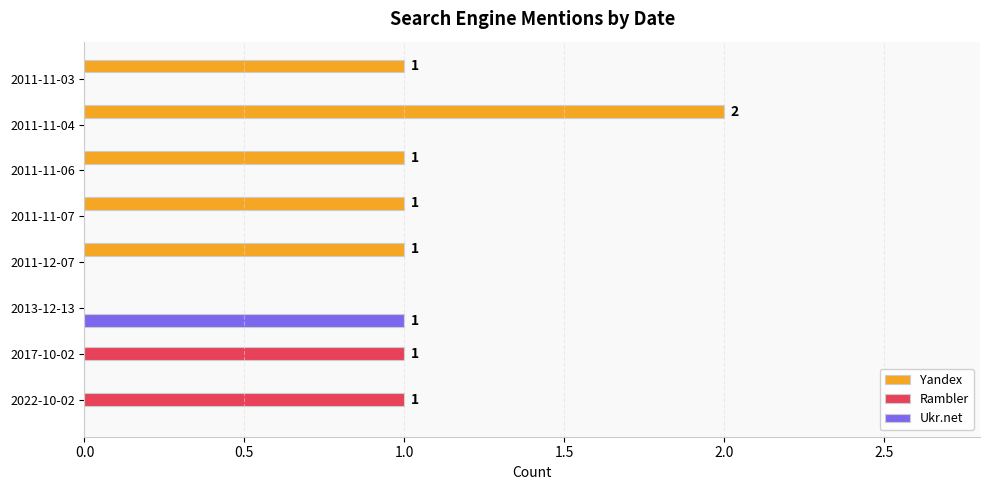

What is the sum of all Yandex values?

6